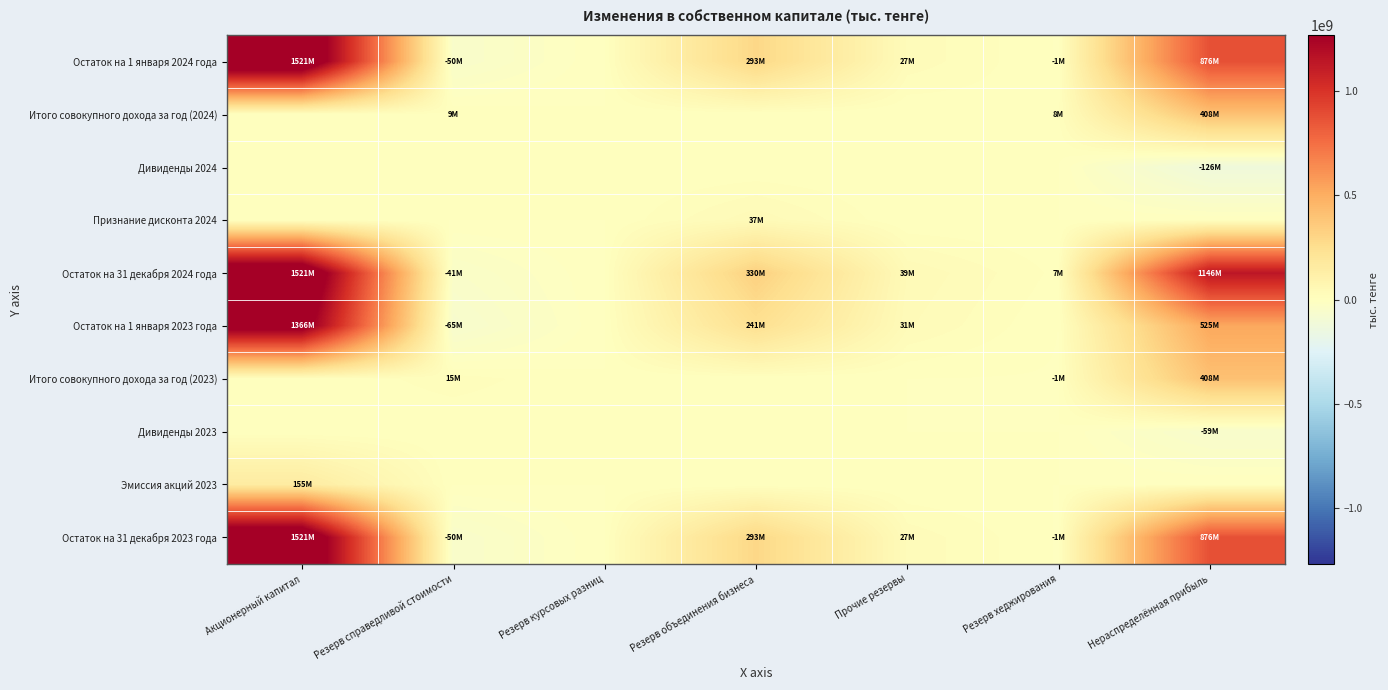

Which category has the lowest value across all series?

Нераспределённая прибыль